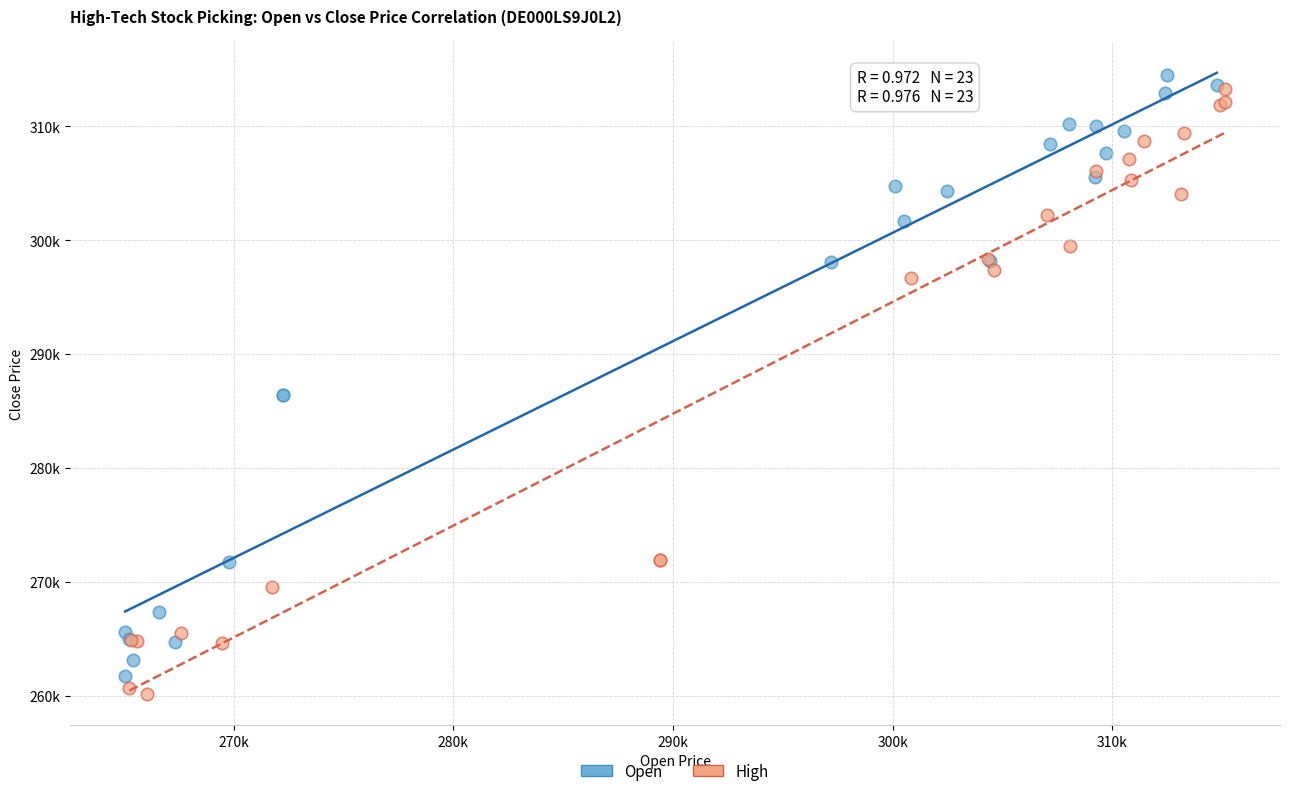

What are all the series names shown in the legend?

Open, High